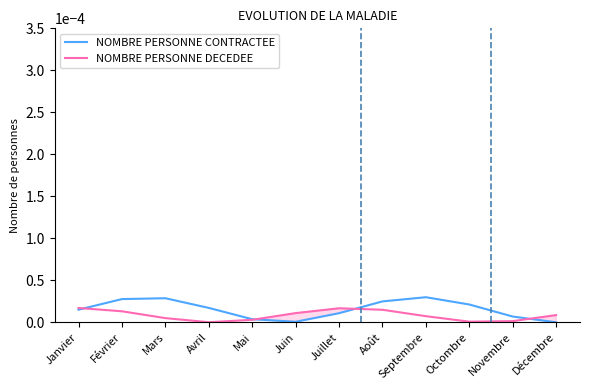

How many intersections are there between NOMBRE PERSONNE DECEDEE and NOMBRE PERSONNE CONTRACTEE?

4